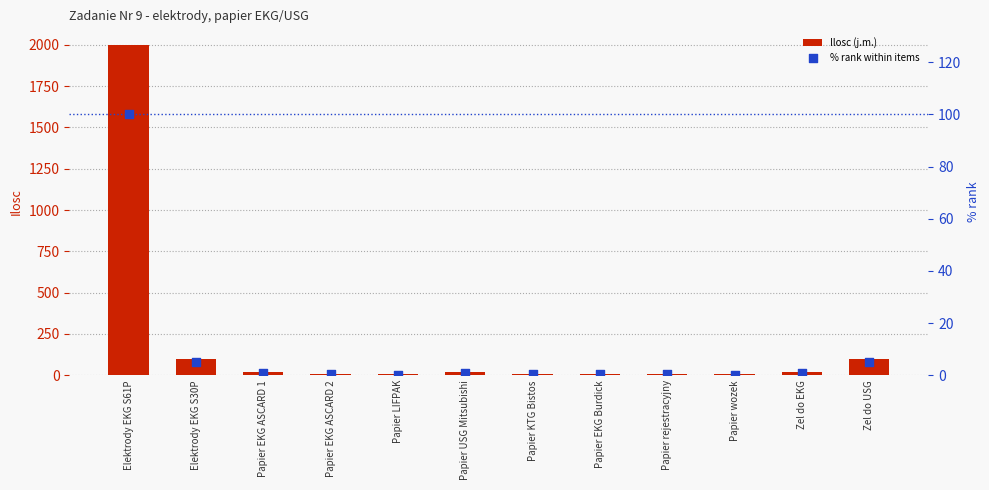

What are all the series names shown in the legend?

Ilosc (j.m.), % rank within items